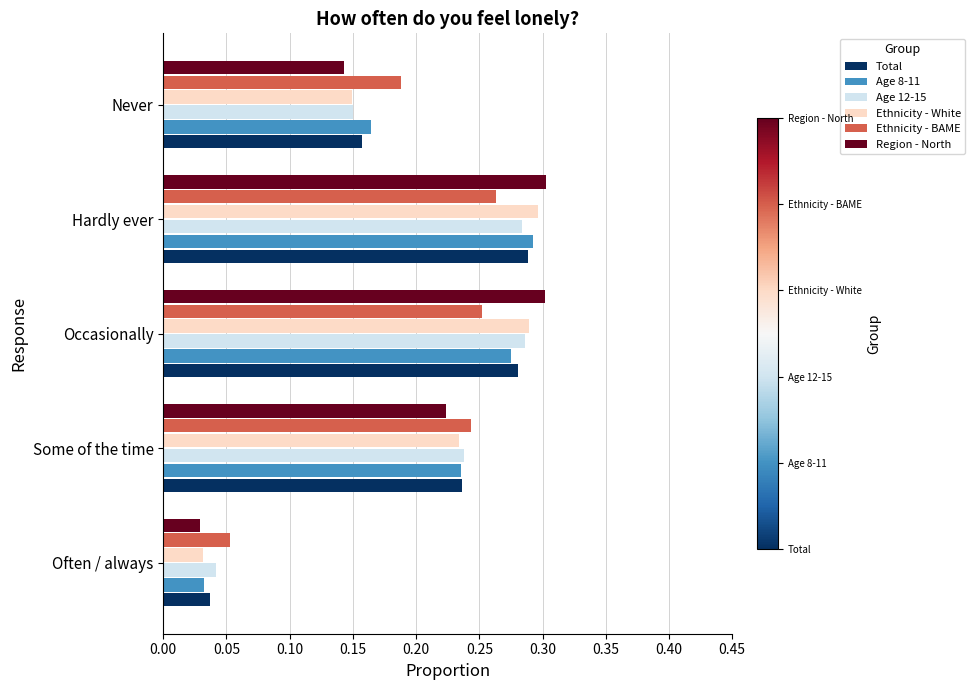

At how many categories does at least one series exceed 0?

5